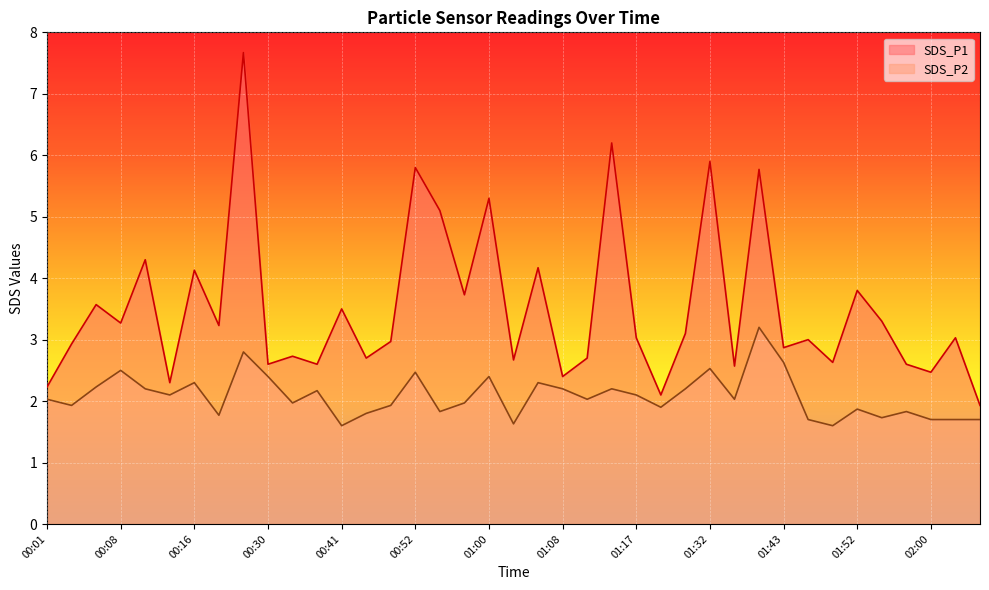

Rank the categories by SDS_P2 value from lowest to highest.

00:41, 01:49, 01:03, 01:46, 02:00, 02:06, 02:09, 01:55, 00:19, 00:44, 00:55, 01:58, 01:52, 01:23, 00:03, 00:46, 00:33, 00:58, 00:01, 01:11, 01:34, 00:14, 01:17, 00:38, 00:11, 01:08, 01:14, 01:29, 00:06, 00:16, 01:06, 00:30, 01:00, 00:52, 00:08, 01:32, 01:43, 00:25, 01:40